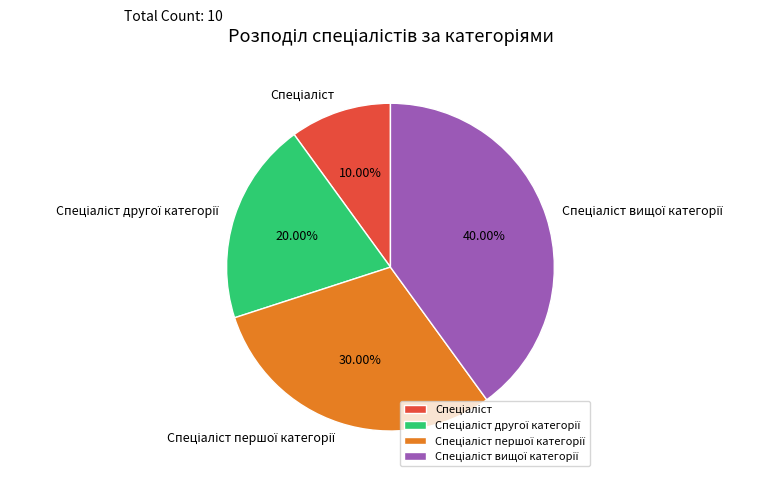

Does any single category account for the majority?

No